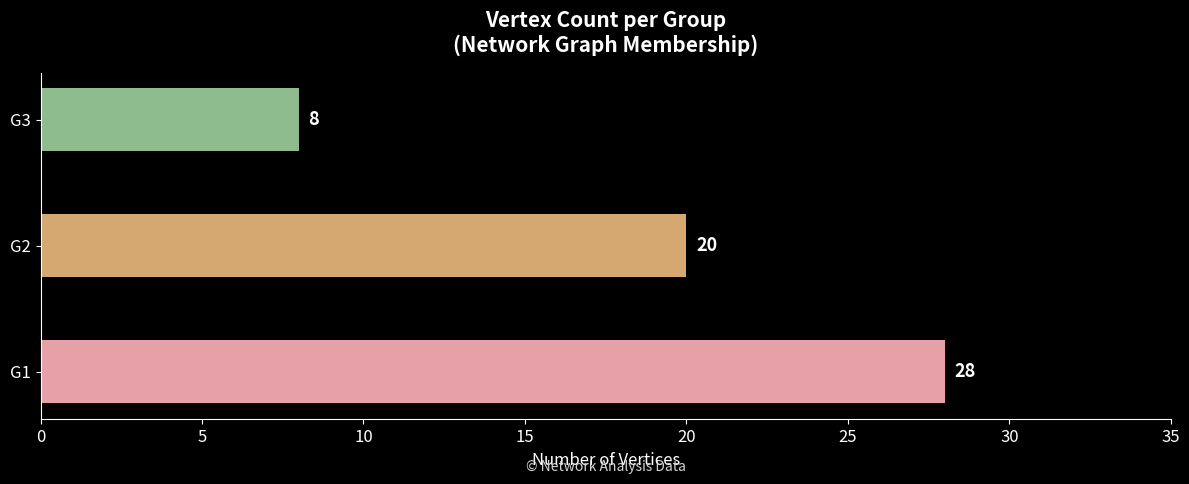

Between G2 and G3, which is larger?

G2